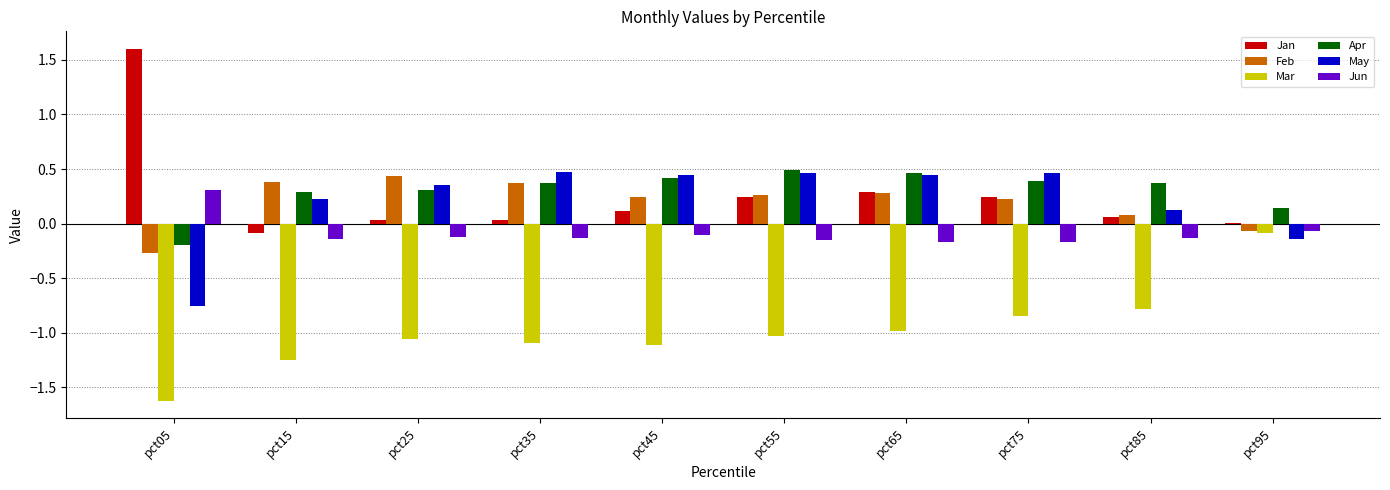

The Jan series shows 0.2 at pct75. True or false?

True